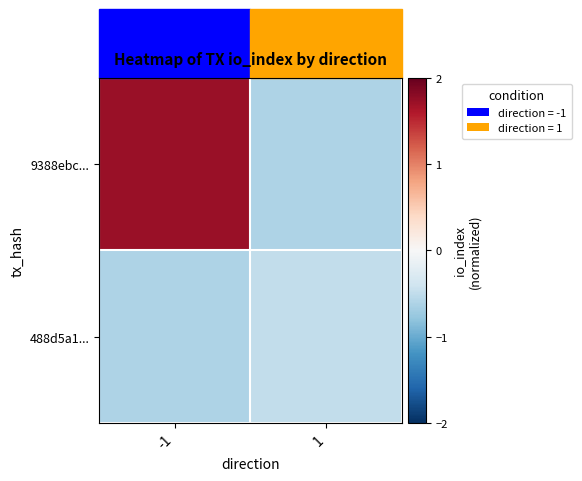

List the series in order of their overall mean, lowest first.

488d5a1..., 9388ebc...